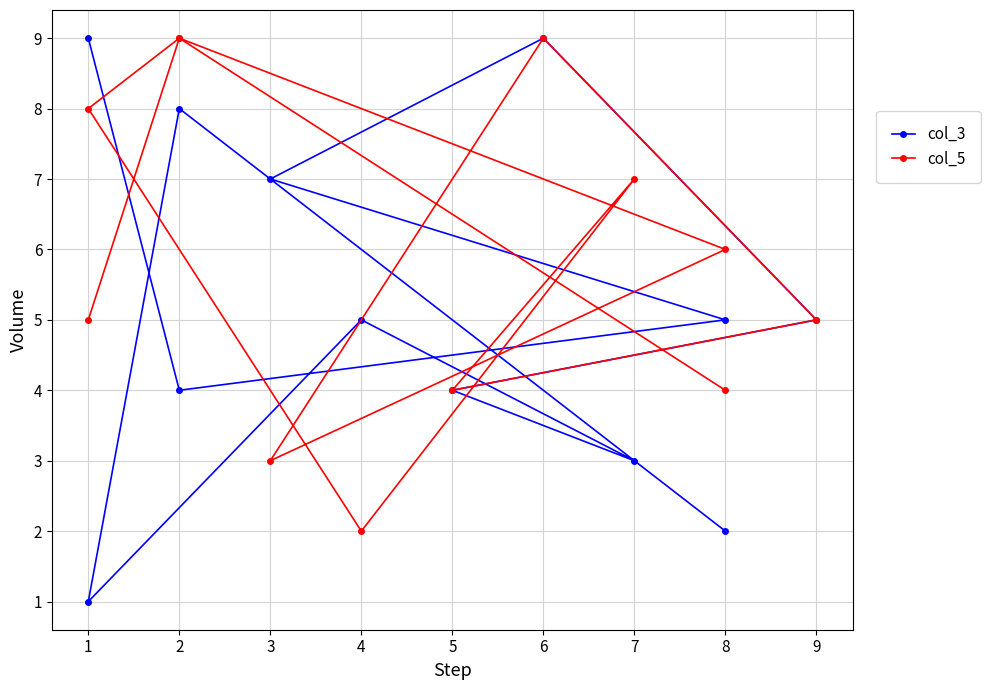

List the series in order of their overall mean, highest first.

col_5, col_3